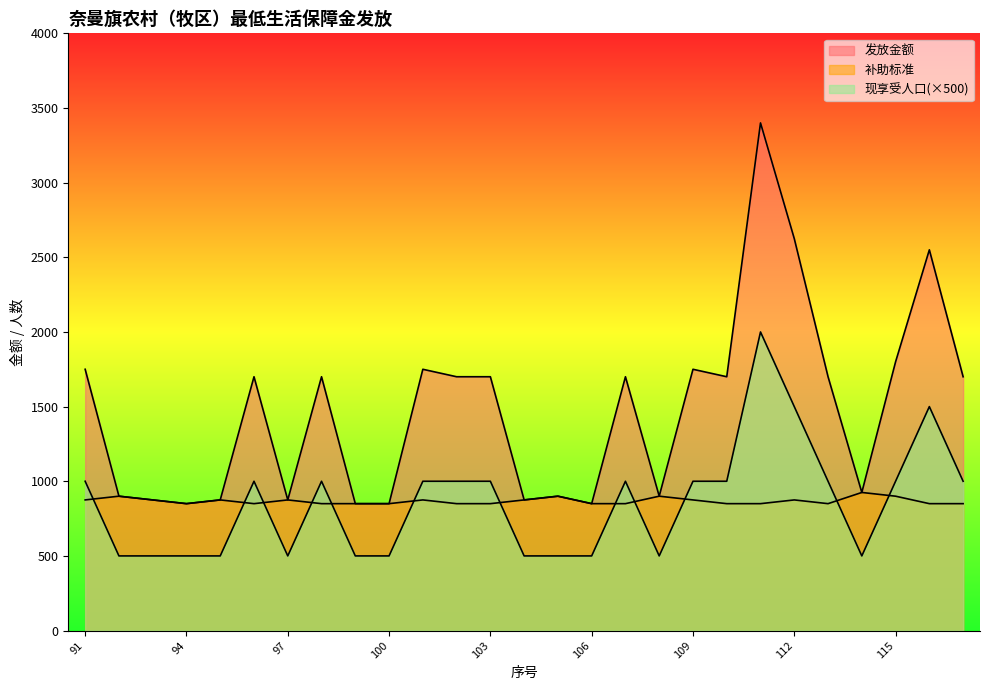

Is it true that 发放金额 equals 1396 at 116?

False